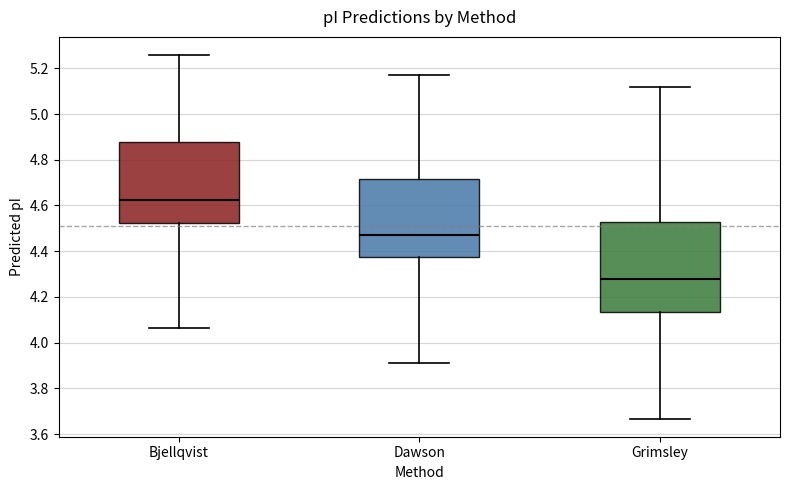

Comparing the boxes themselves (not the whiskers), which one is the tallest?

Grimsley